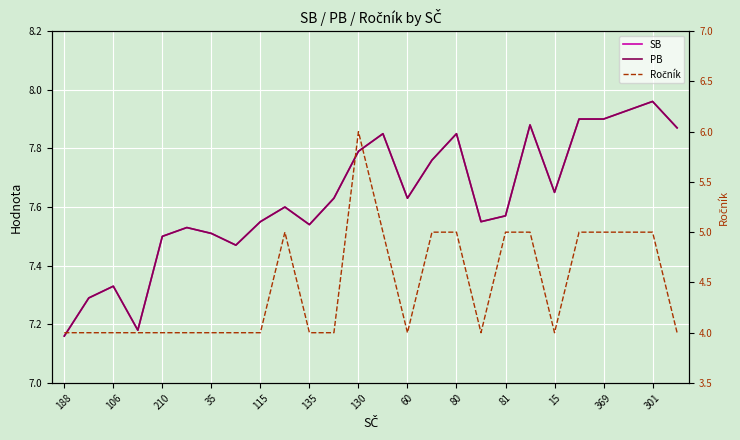

What are all the series names shown in the legend?

SB, PB, Ročník